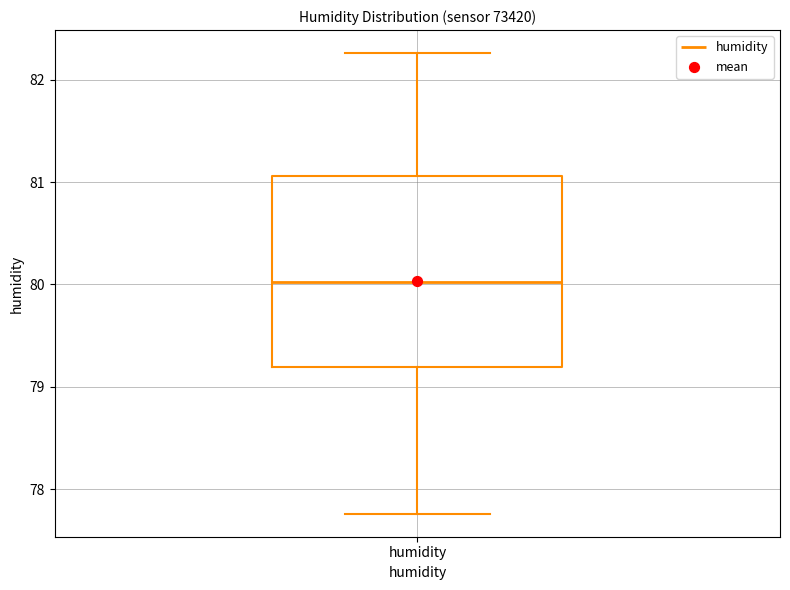

Transcribe this box plot: give where the median line is, the range the box spans, and where the two whiskers end, as read against the y-axis. The values are not printed on the chart, so give them approximately, as read against the axis.

median 80.0, box 79.2 to 81.1, whiskers 77.8 to 82.3